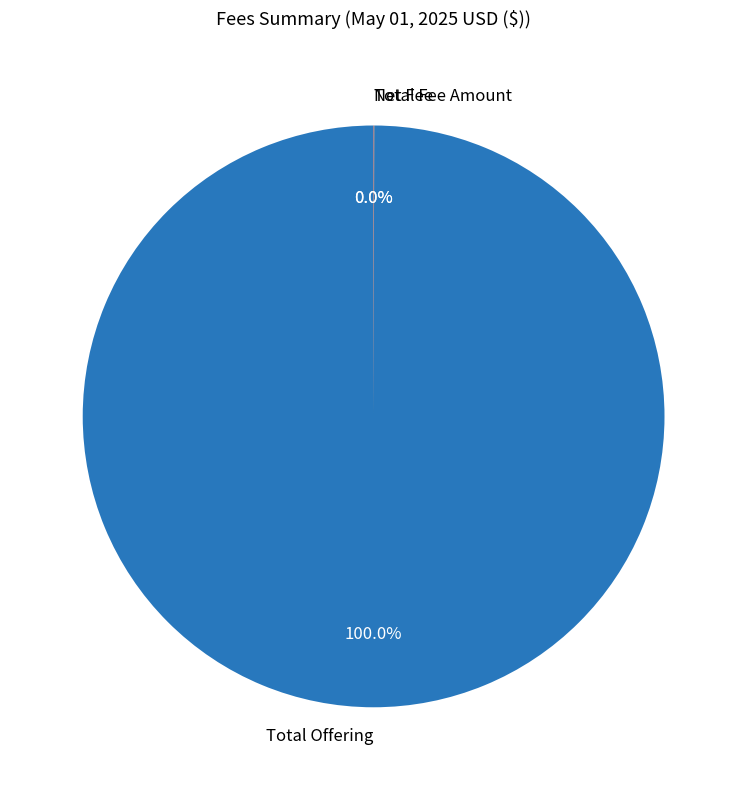

Is there a majority slice in this chart?

Yes